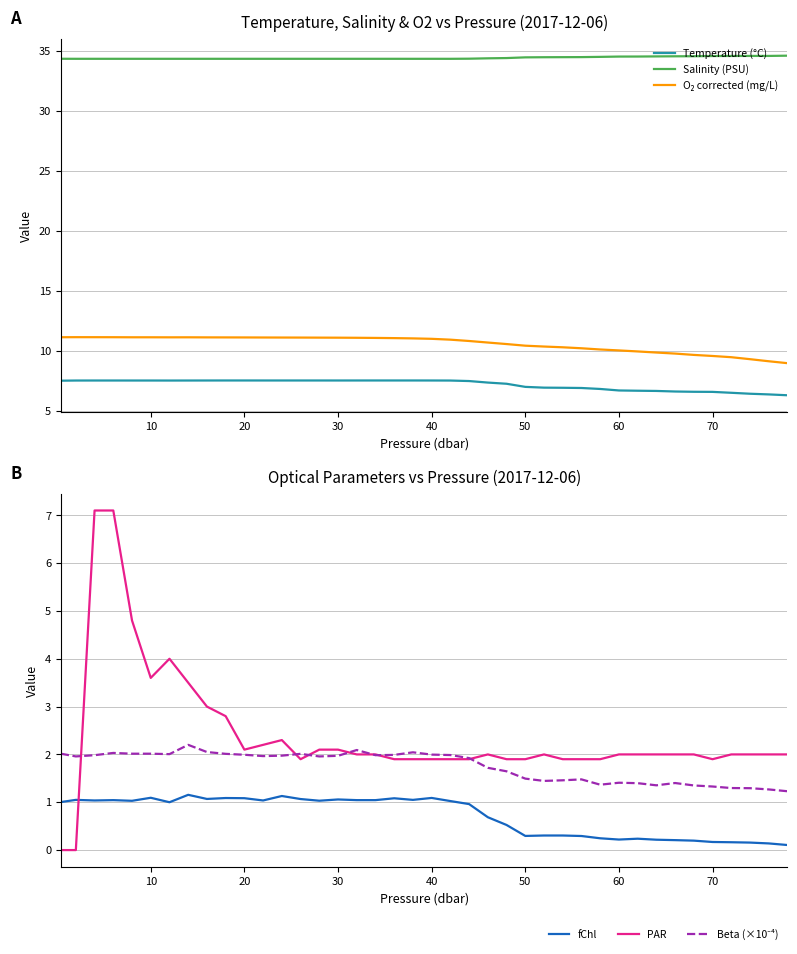

What is the highest value of the Salinity (PSU) series?

34.6